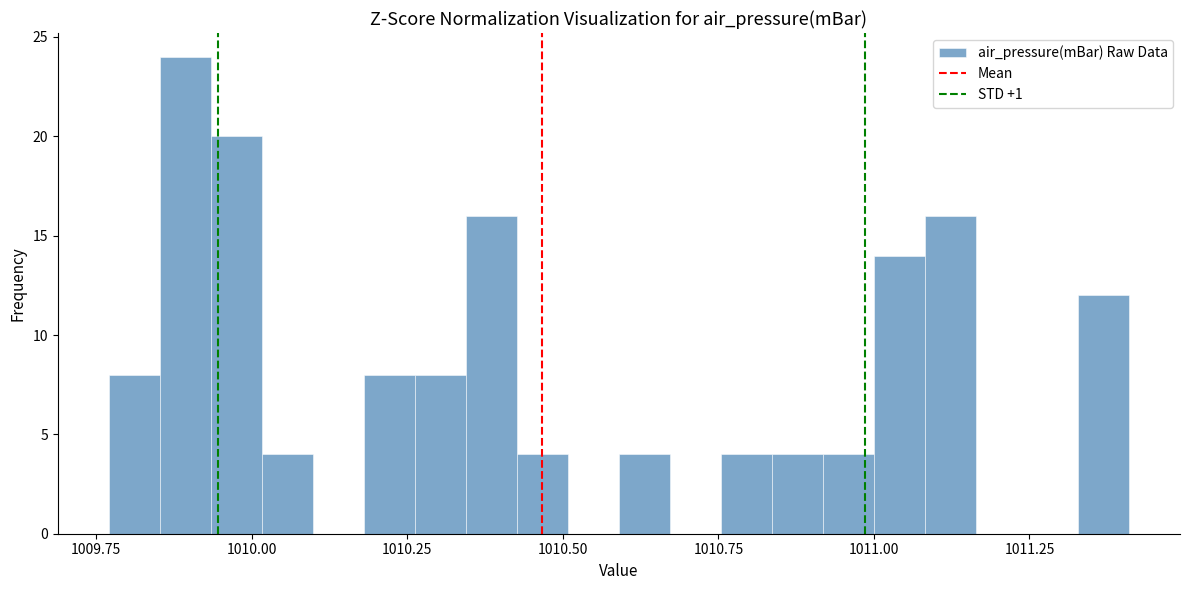

Read against the x-axis, roughly where is the centre of the tallest bar?

1009.90